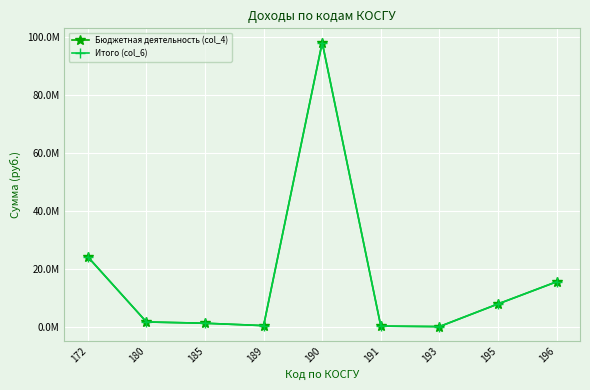

True or false: Итого (col_6) has a value of 1095046.0 at 180.

False